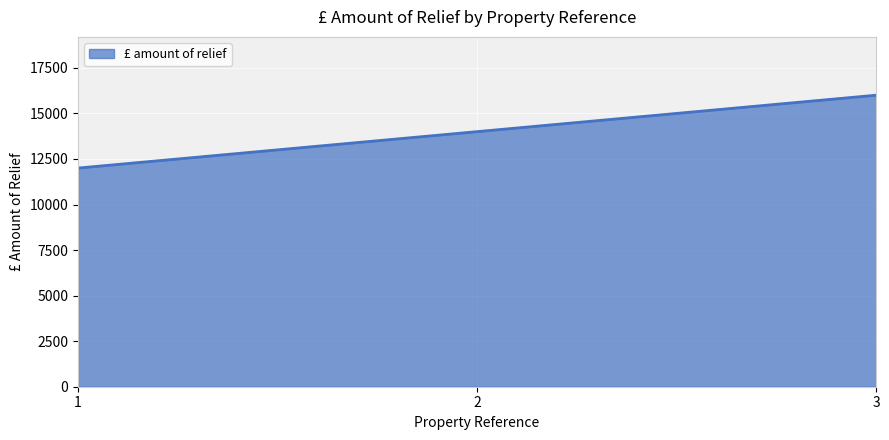

Reading left to right, what are all the values shown in this chart?

1=12000	2=14000	3=16000